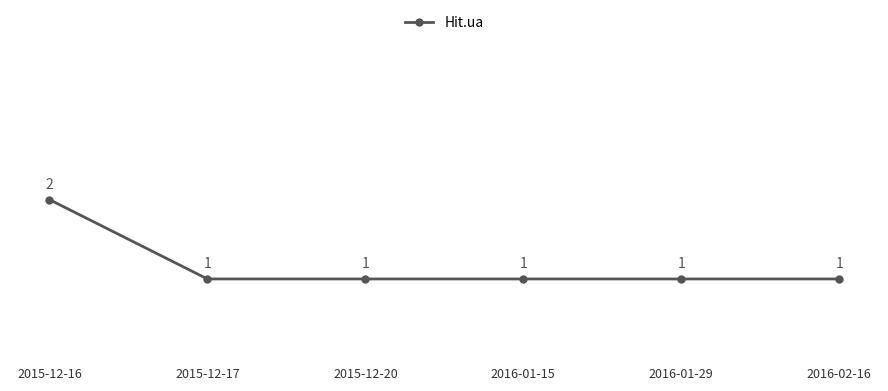

Count the values in the range 1 to 2.

6